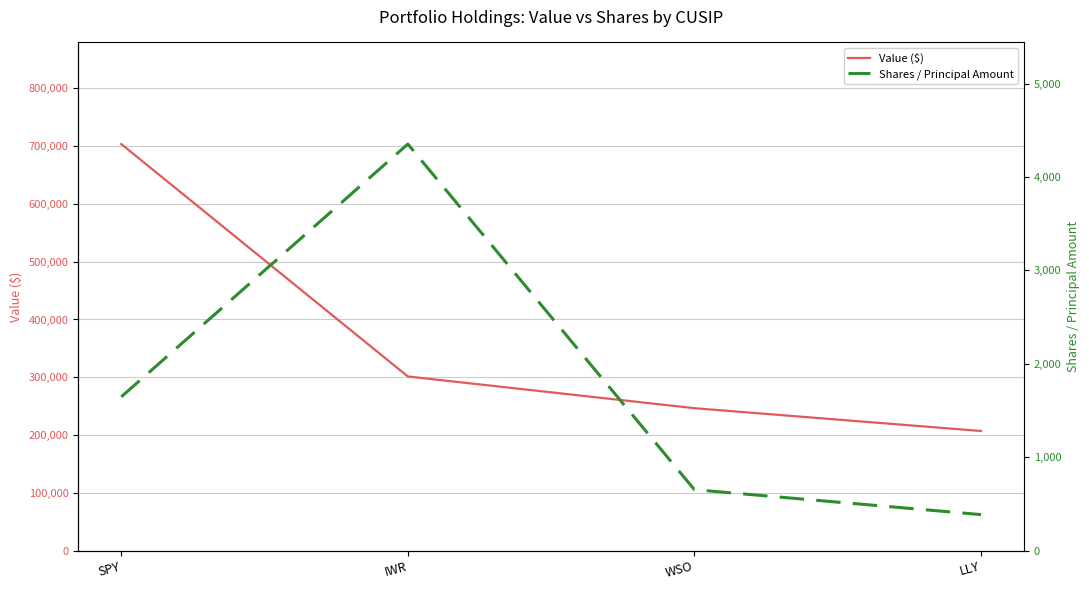

What is the difference between the maximum and minimum values in the Value ($) series?

496661